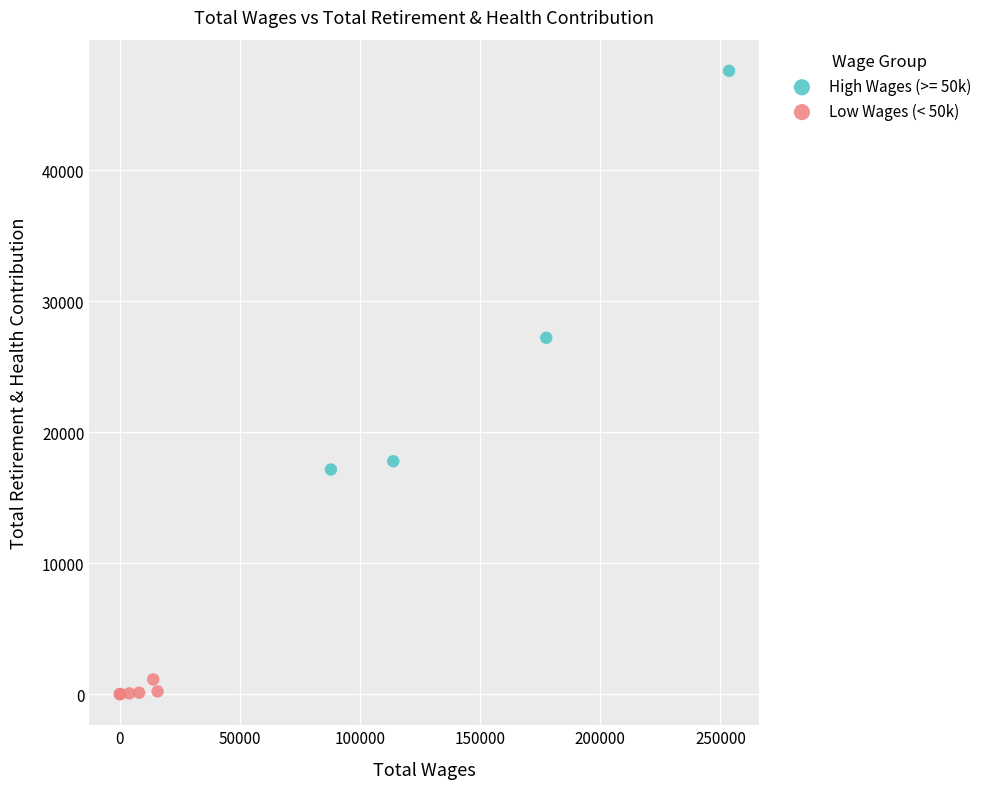

Which series has the largest Y range (max minus min)?

High Wages (>= 50k)